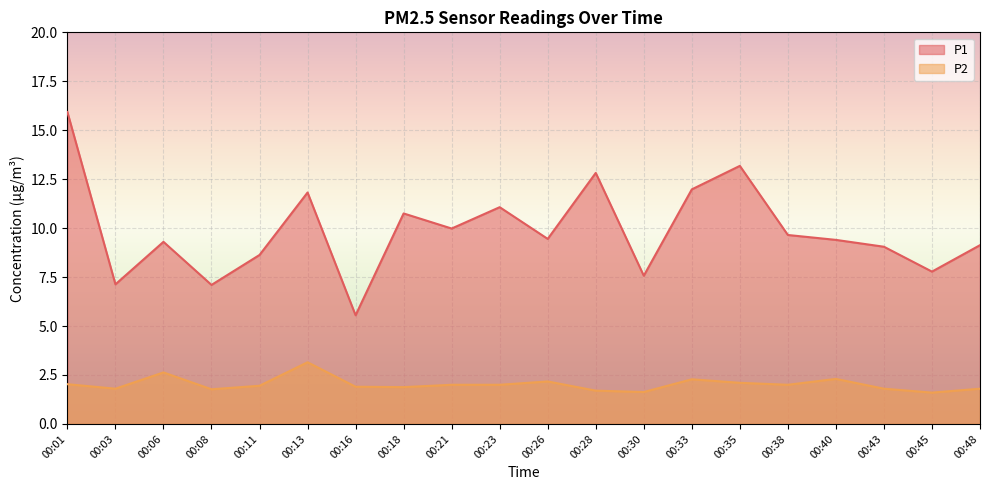

Between 00:43 and 00:23, which is larger?

00:23